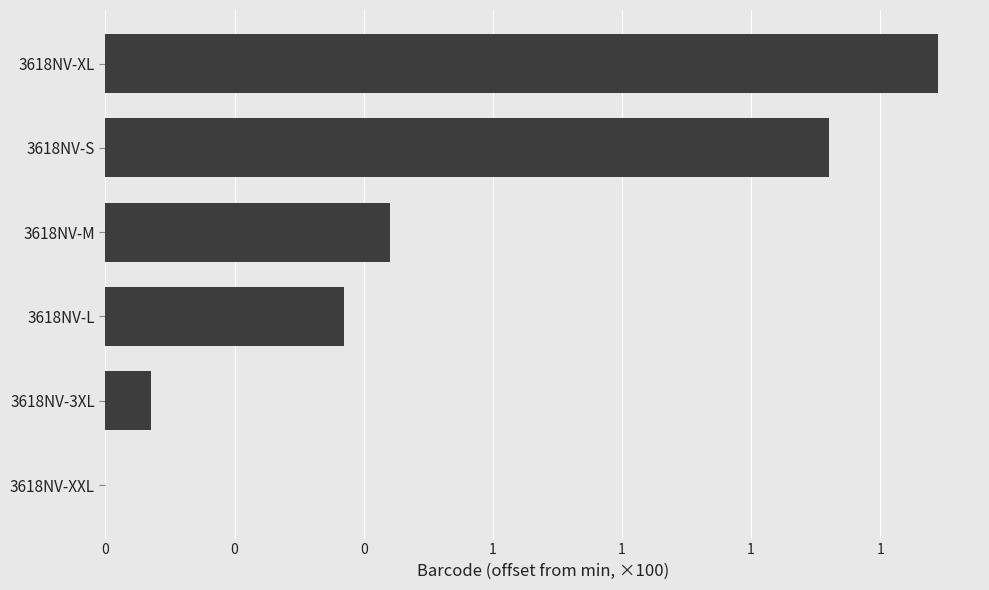

Are the bars horizontal?

Yes